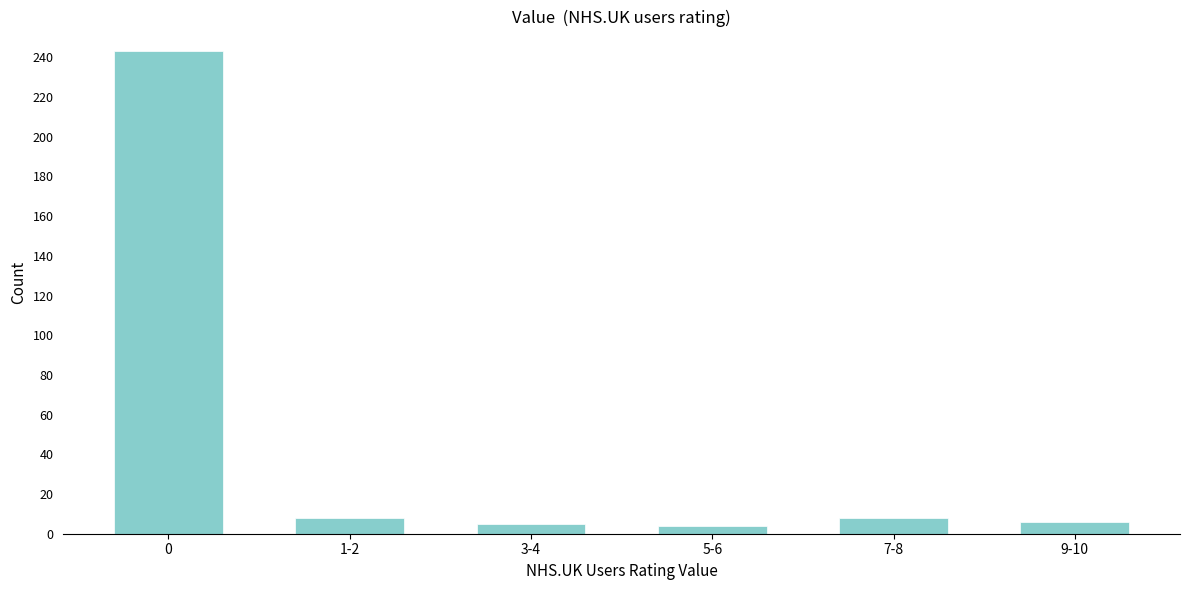

What is the label of the 3rd bar from the right?

5-6